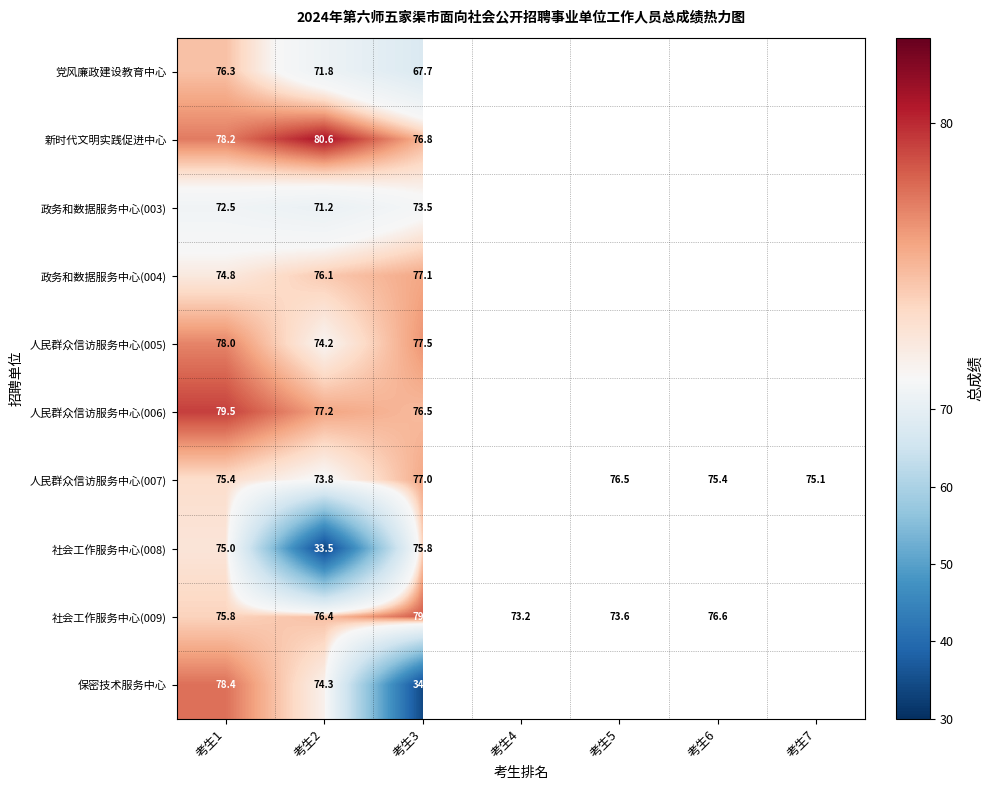

At which label does 政务和数据服务中心(004) reach its peak?

考生3